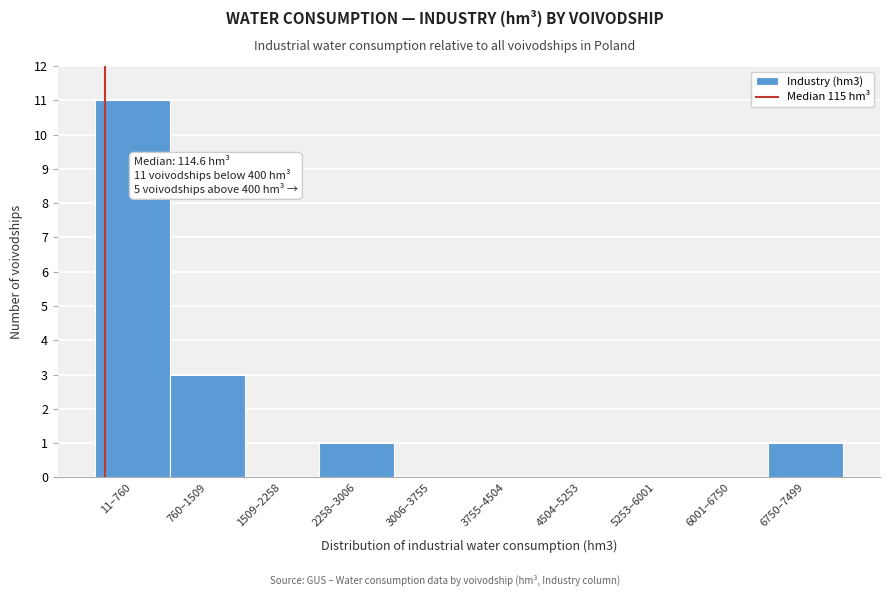

Reading left to right, transcribe all the data shown in this chart.

11–760=11	760–1509=3	1509–2258=0	2258–3006=1	3006–3755=0	3755–4504=0	4504–5253=0	5253–6001=0	6001–6750=0	6750–7499=1